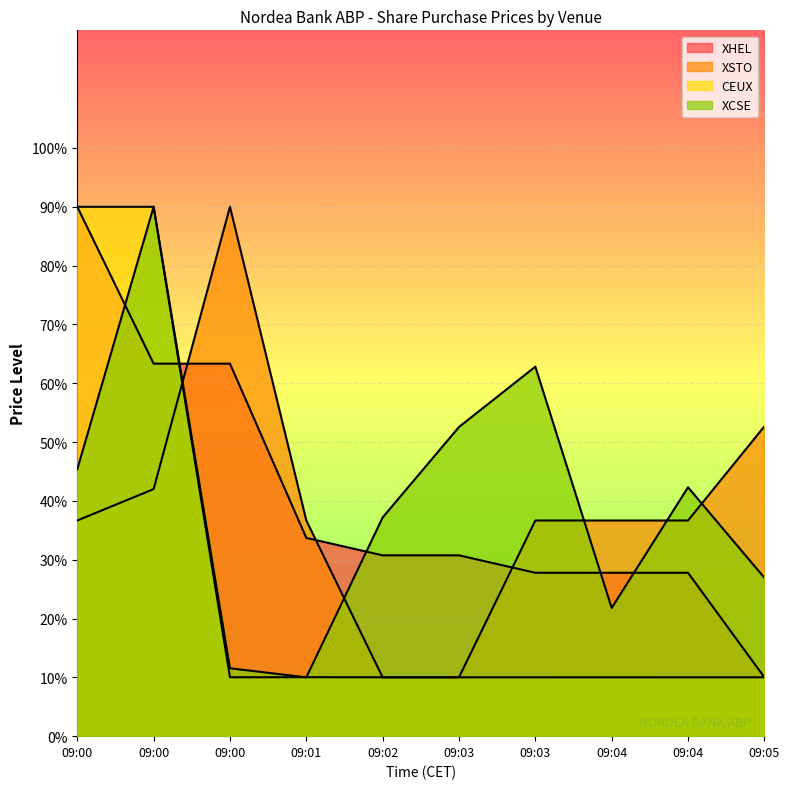

Between 09:03 and 09:04, which is larger?

09:03